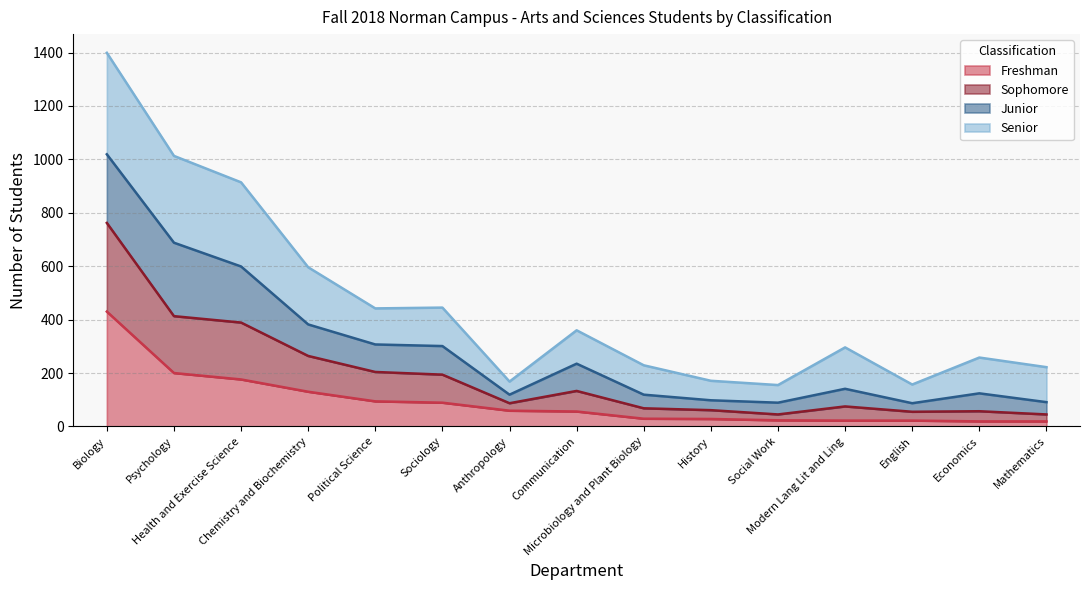

What is the label of the 14th point from the left?

Economics